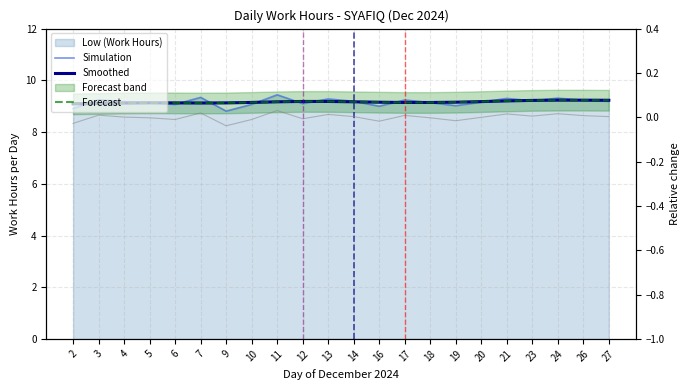

Reading left to right, list all the values displayed in this chart.

Simulation: 2=8.9	3=9.2	4=9.2	5=9.1	6=9.1	7=9.3	9=8.8	10=9.1	11=9.4	12=9.1	13=9.3	14=9.2	16=9.0	17=9.2	18=9.1	19=9.0	20=9.2	21=9.3	23=9.2	24=9.3	26=9.2	27=9.2
Smoothed: 2=9.1	3=9.1	4=9.1	5=9.1	6=9.1	7=9.1	9=9.1	10=9.1	11=9.2	12=9.2	13=9.2	14=9.2	16=9.2	17=9.1	18=9.1	19=9.2	20=9.2	21=9.2	23=9.2	24=9.2	26=9.2	27=9.2
Forecast: 2=9.1	3=9.1	4=9.1	5=9.1	6=9.1	7=9.1	9=9.1	10=9.1	11=9.2	12=9.2	13=9.2	14=9.2	16=9.2	17=9.1	18=9.1	19=9.2	20=9.2	21=9.2	23=9.2	24=9.2	26=9.2	27=9.2